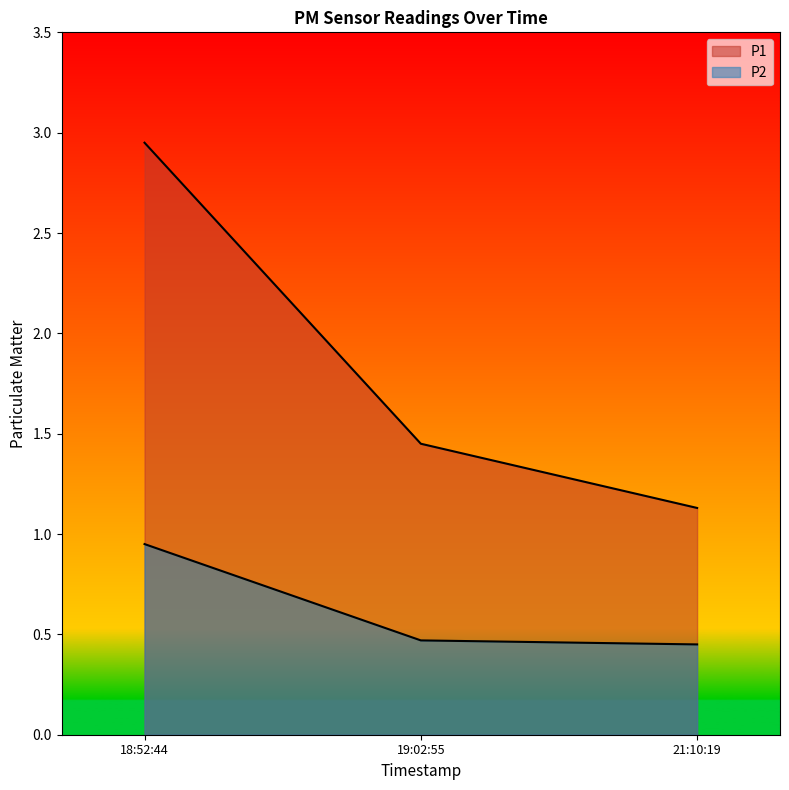

Count the number of data series in this chart.

2